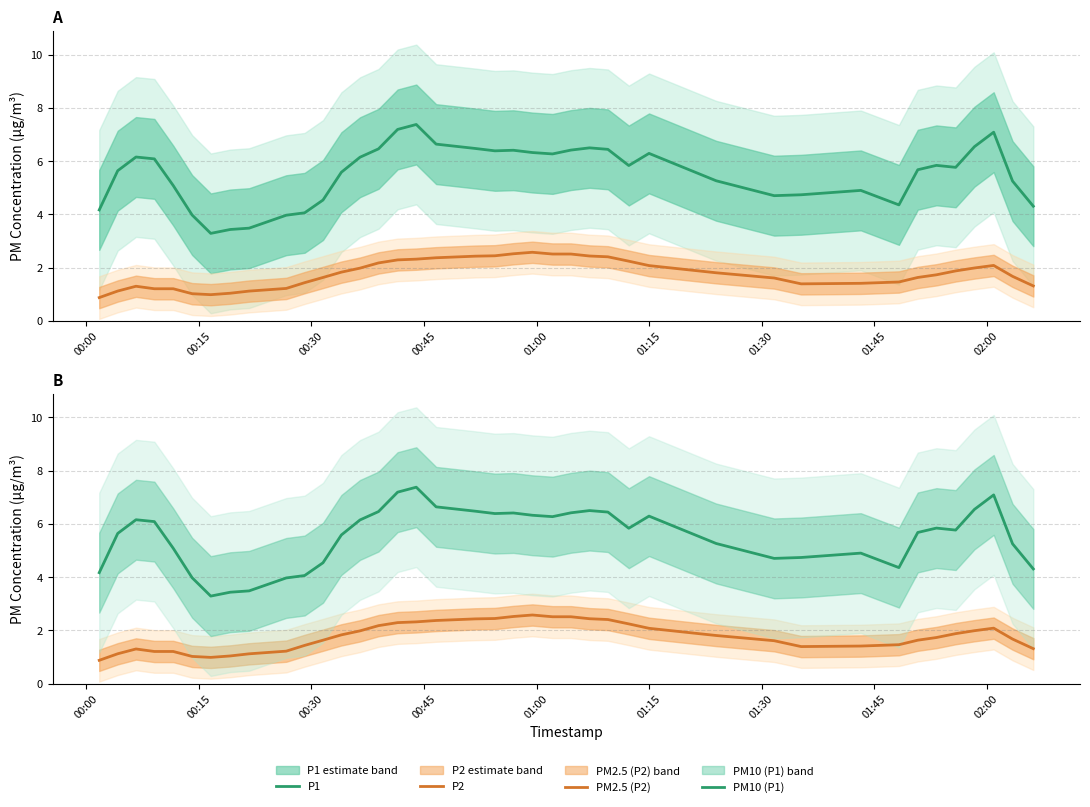

Reading left to right, extract all data points from this chart.

P1: 4.2	5.6	6.2	6.1	5.1	4.0	3.3	3.4	3.5	4.0	4.1	4.5	5.6	6.1	6.5	7.2	7.4	6.6	6.5	6.4	6.4	6.3	6.3	6.4	6.5	6.4	5.8	6.3	5.3	4.7	4.7	4.9	4.4	5.7	5.8	5.8	6.5	7.1	5.2	4.3
P2: 0.9	1.1	1.3	1.2	1.2	1.0	1.0	1.0	1.1	1.2	1.4	1.6	1.8	2.0	2.2	2.3	2.3	2.4	2.4	2.4	2.5	2.6	2.5	2.5	2.4	2.4	2.2	2.1	1.8	1.6	1.4	1.4	1.5	1.6	1.7	1.9	2.0	2.1	1.7	1.3
PM2.5 (P2): 0.9	1.1	1.3	1.2	1.2	1.0	1.0	1.0	1.1	1.2	1.4	1.6	1.8	2.0	2.2	2.3	2.3	2.4	2.4	2.4	2.5	2.6	2.5	2.5	2.4	2.4	2.2	2.1	1.8	1.6	1.4	1.4	1.5	1.6	1.7	1.9	2.0	2.1	1.7	1.3
PM10 (P1): 4.2	5.6	6.2	6.1	5.1	4.0	3.3	3.4	3.5	4.0	4.1	4.5	5.6	6.1	6.5	7.2	7.4	6.6	6.5	6.4	6.4	6.3	6.3	6.4	6.5	6.4	5.8	6.3	5.3	4.7	4.7	4.9	4.4	5.7	5.8	5.8	6.5	7.1	5.2	4.3